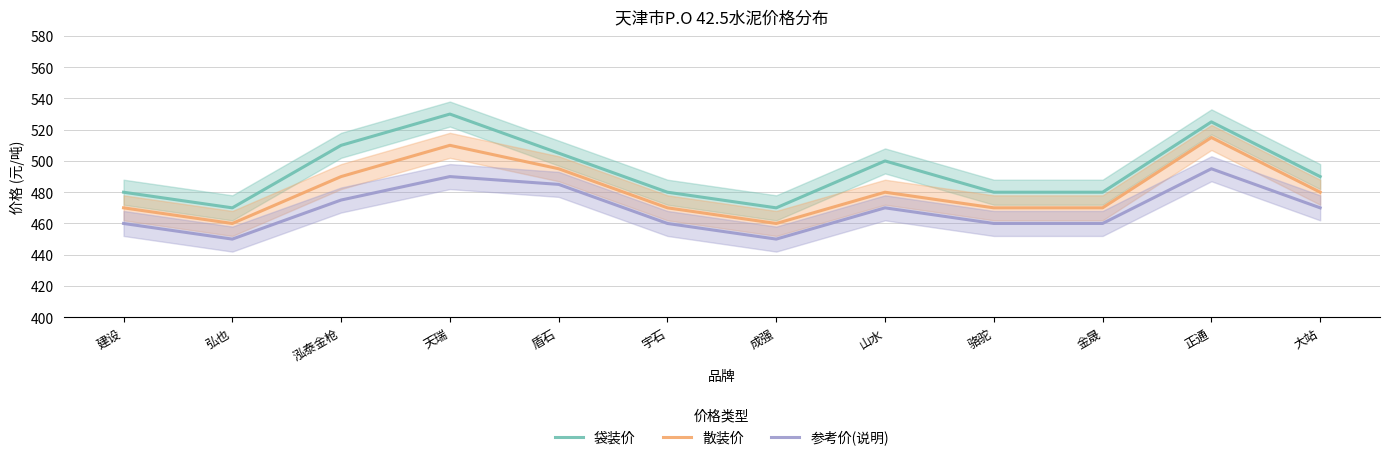

What is the value of the 参考价(说明) point at the 6th from the left?

460